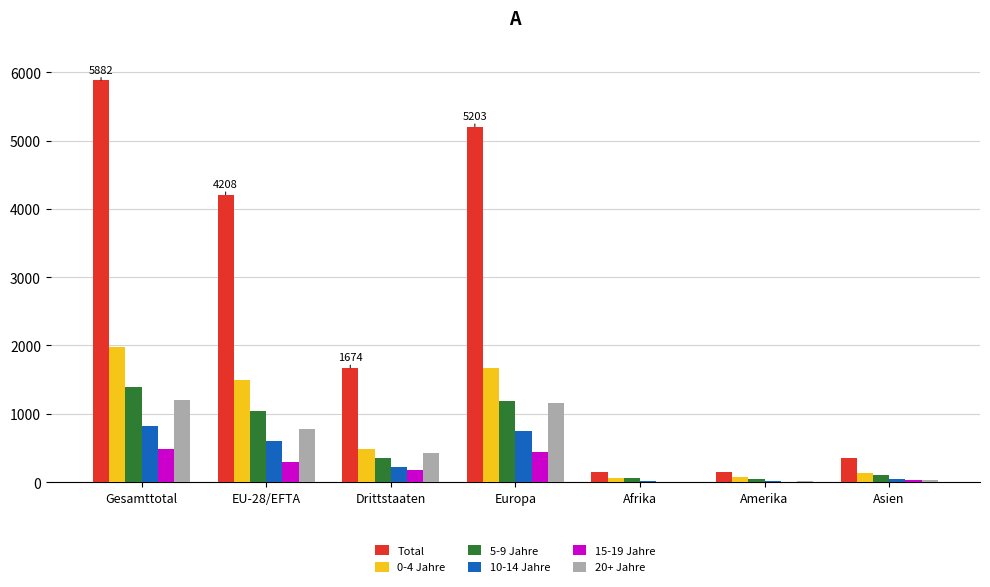

Which series changed the most between Drittstaaten and Europa?

Total